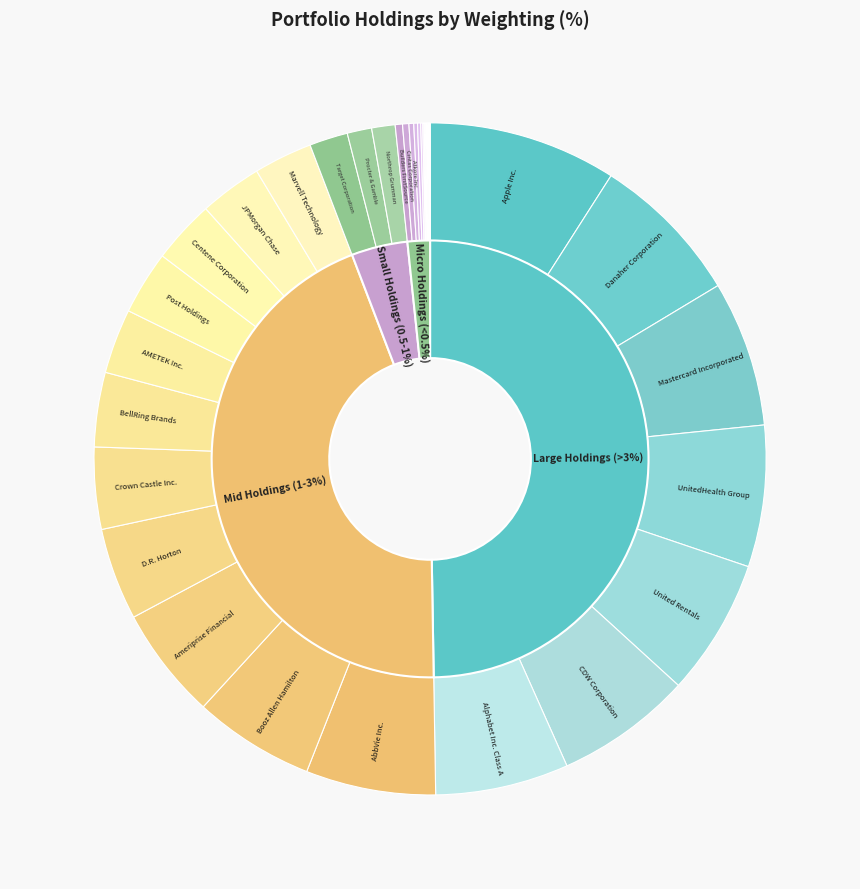

The Starbucks Corp slice represents 5% of the pie. True or false?

False